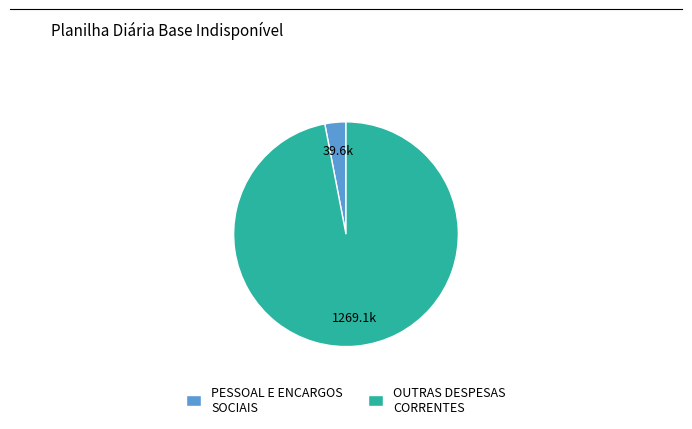

Is there a majority slice in this chart?

Yes